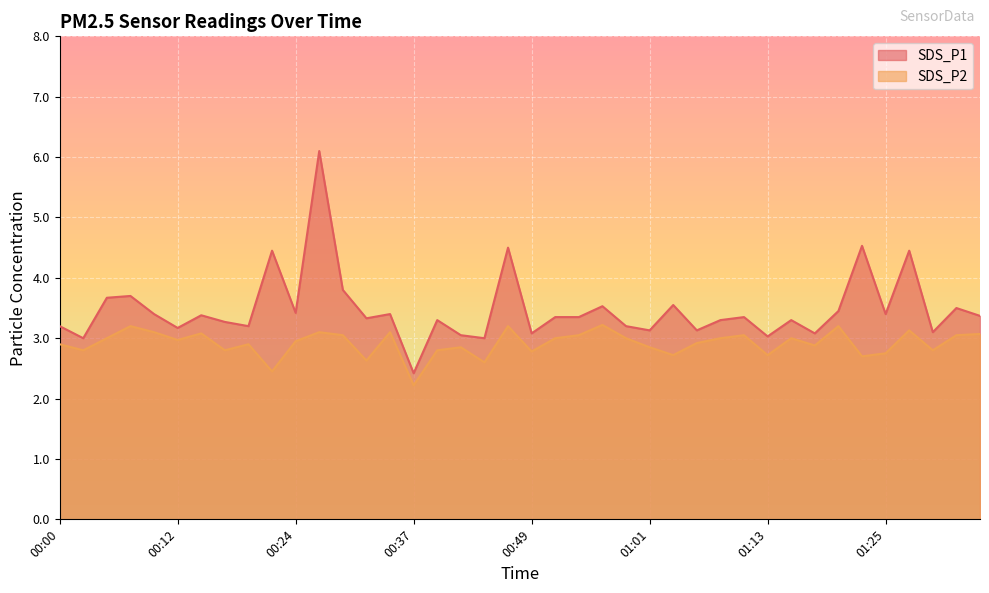

True or false: SDS_P2 and SDS_P1 intersect in this chart.

False